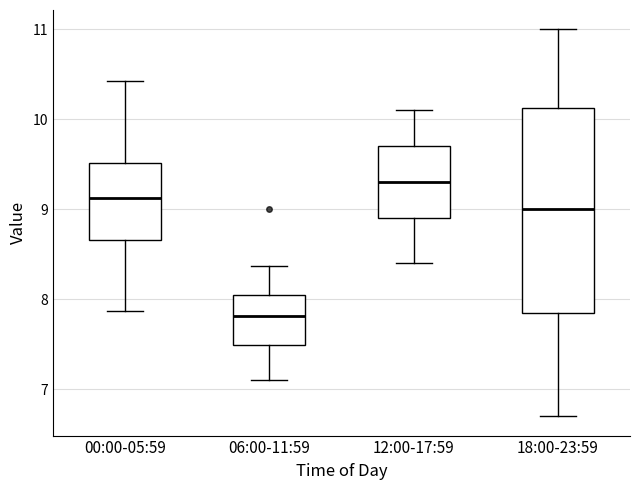

Reading left to right, transcribe this box plot: for each box, give where its median line is, the range the box spans, and where its two whiskers end, as read against the y-axis. The values are not printed on the chart, so give them approximately, as read against the axis.

00:00-05:59: median 9.1, box 8.7 to 9.5, whiskers 7.9 to 10.4
06:00-11:59: median 7.8, box 7.5 to 8.0, whiskers 7.1 to 8.4
12:00-17:59: median 9.3, box 8.9 to 9.7, whiskers 8.4 to 10.1
18:00-23:59: median 9.0, box 7.9 to 10.1, whiskers 6.7 to 11.0